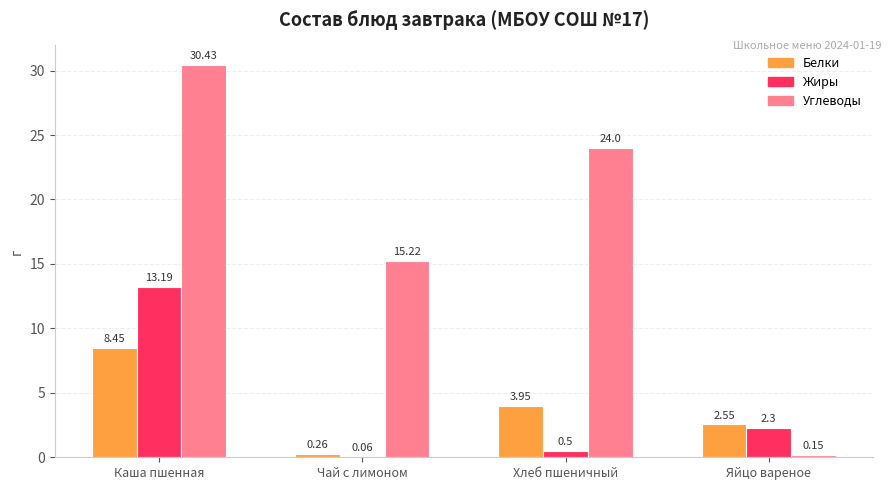

Which series has the largest total across all categories?

Углеводы